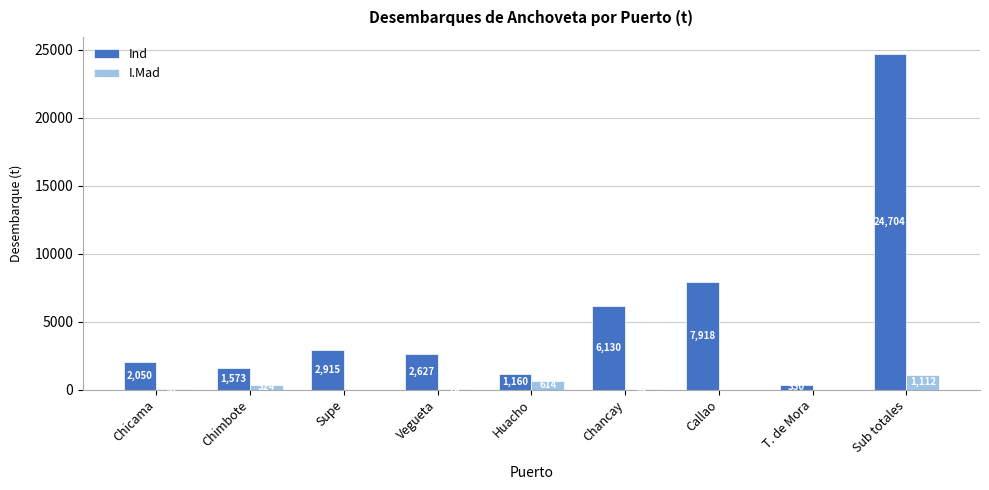

Which series has the largest total across all categories?

Ind